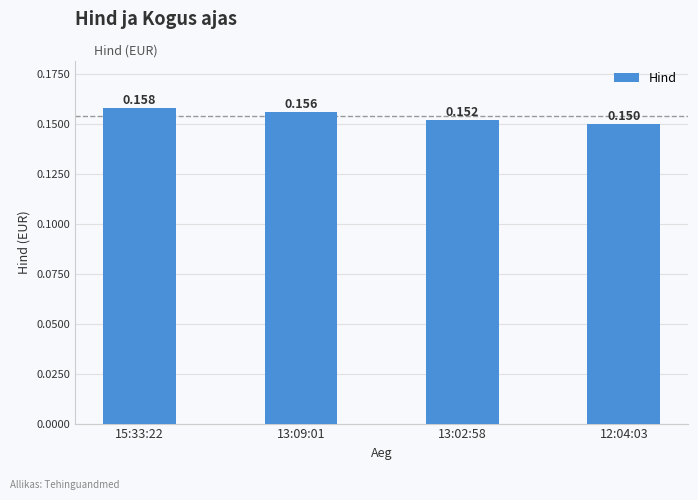

List the labels in order of value, largest first.

15:33:22, 13:09:01, 13:02:58, 12:04:03